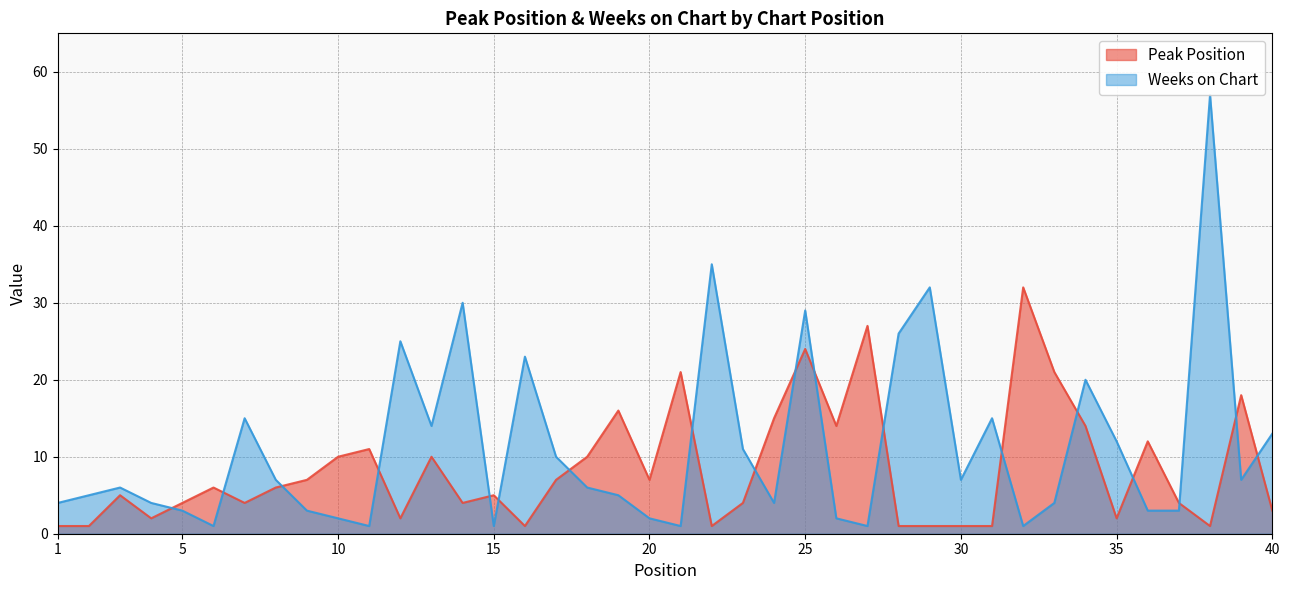

Which series has the widest spread of values?

Weeks on Chart